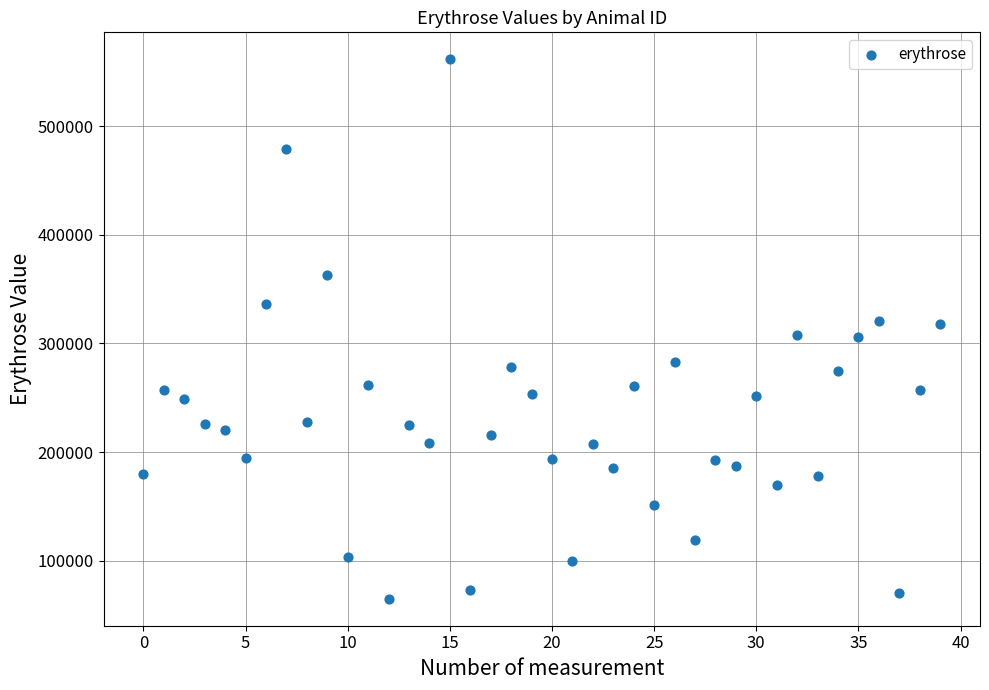

What is the range of Y values (max minus min)?

496400.9